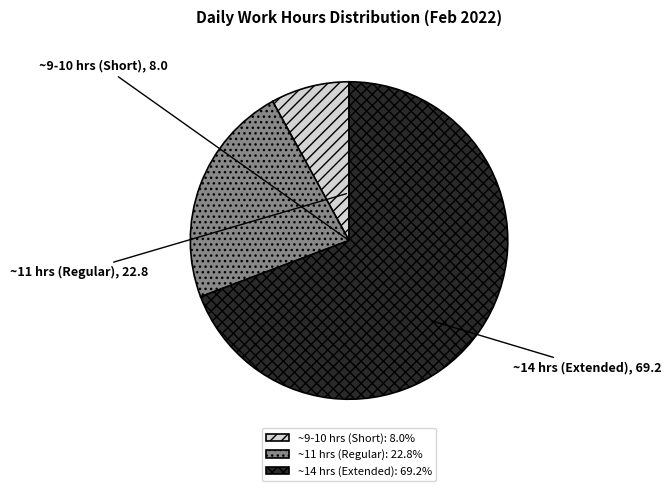

Does ~14 hrs (Extended) account for over 50% of the chart?

Yes